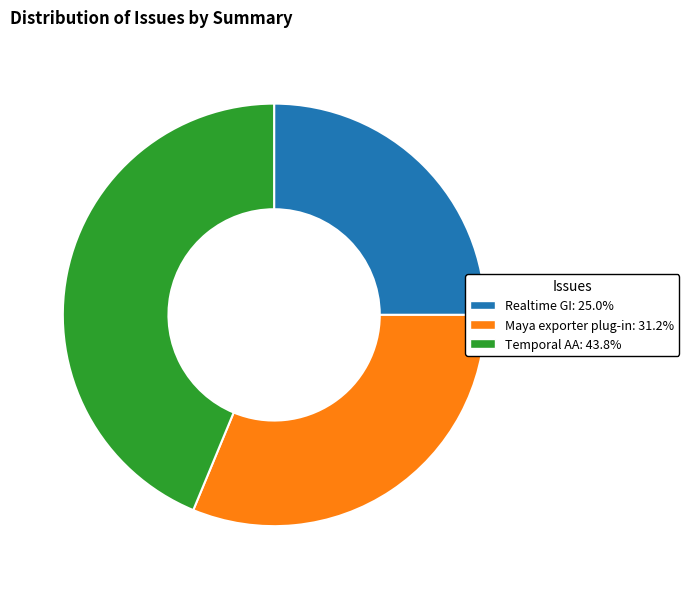

How many segments does this pie chart have?

3